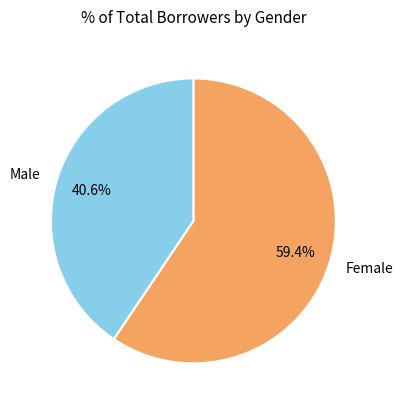

Which has a higher value, Male or Female?

Female